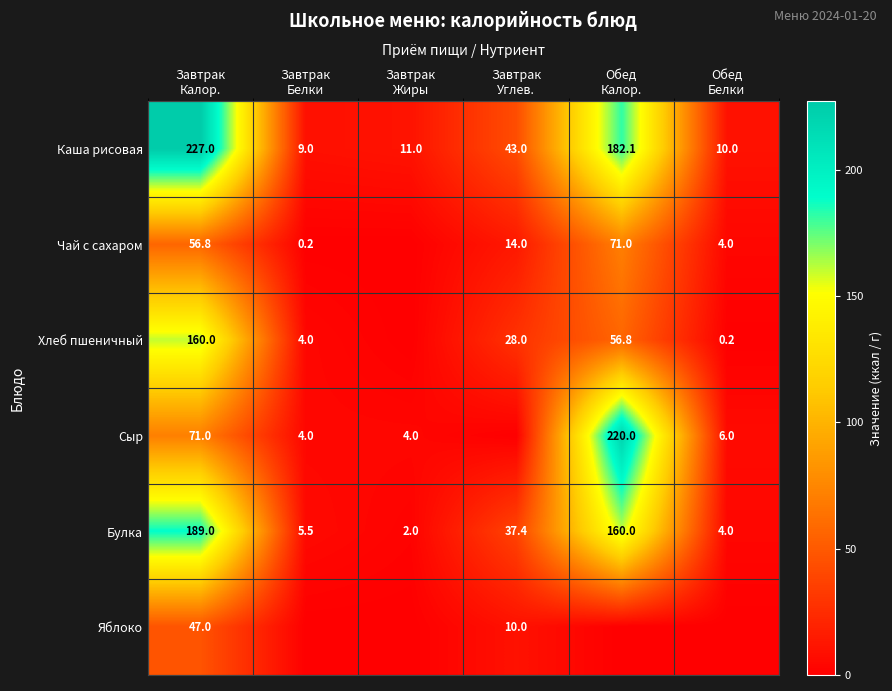

What is the difference between the second highest and minimum values in the Булка series?

158.0